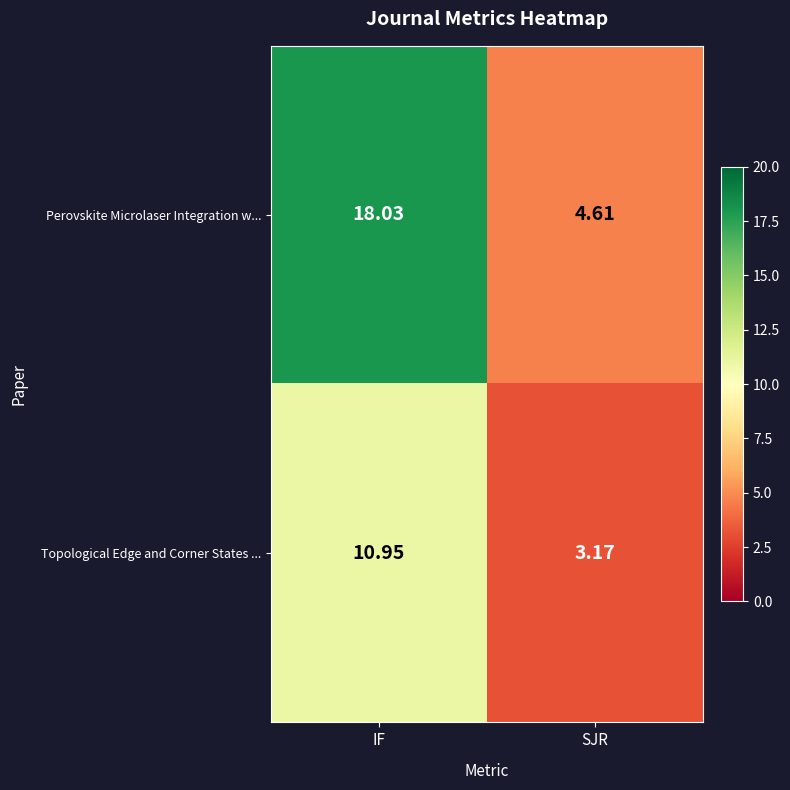

Which series has the largest range (max minus min)?

Perovskite Microlaser Integration w...